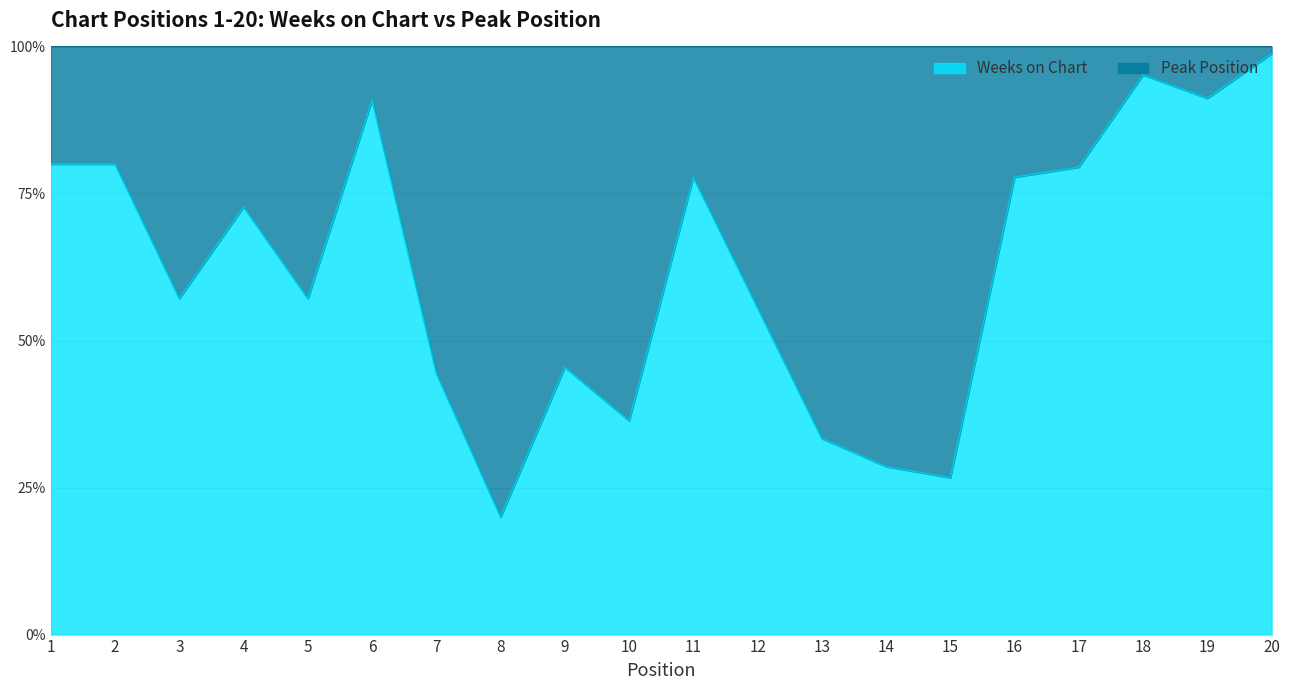

Is it true that Weeks on Chart equals 4 at 5?

True